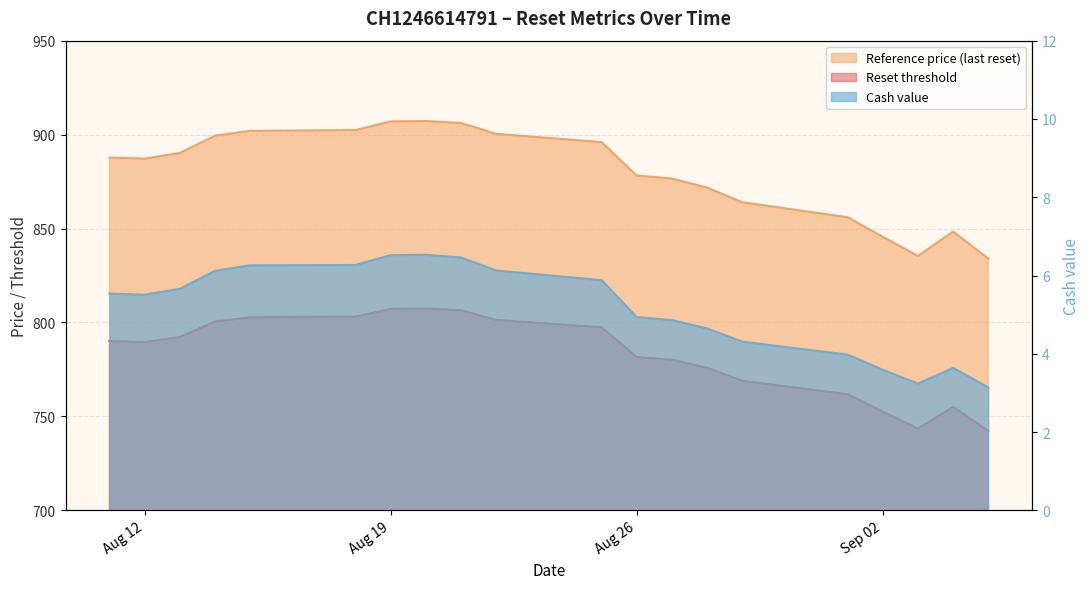

True or false: Cash value and Reference price (last reset) intersect in this chart.

False